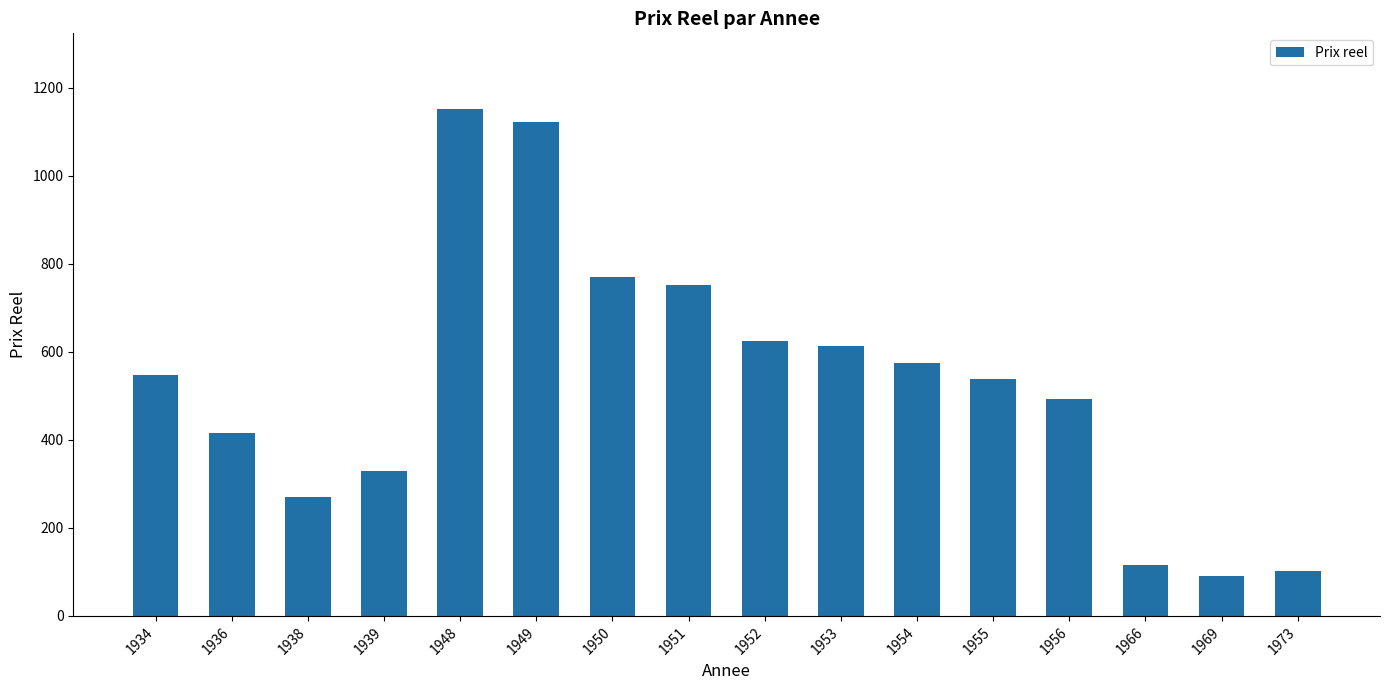

What is the sum of the values at 1948 and 1953?

1764.3